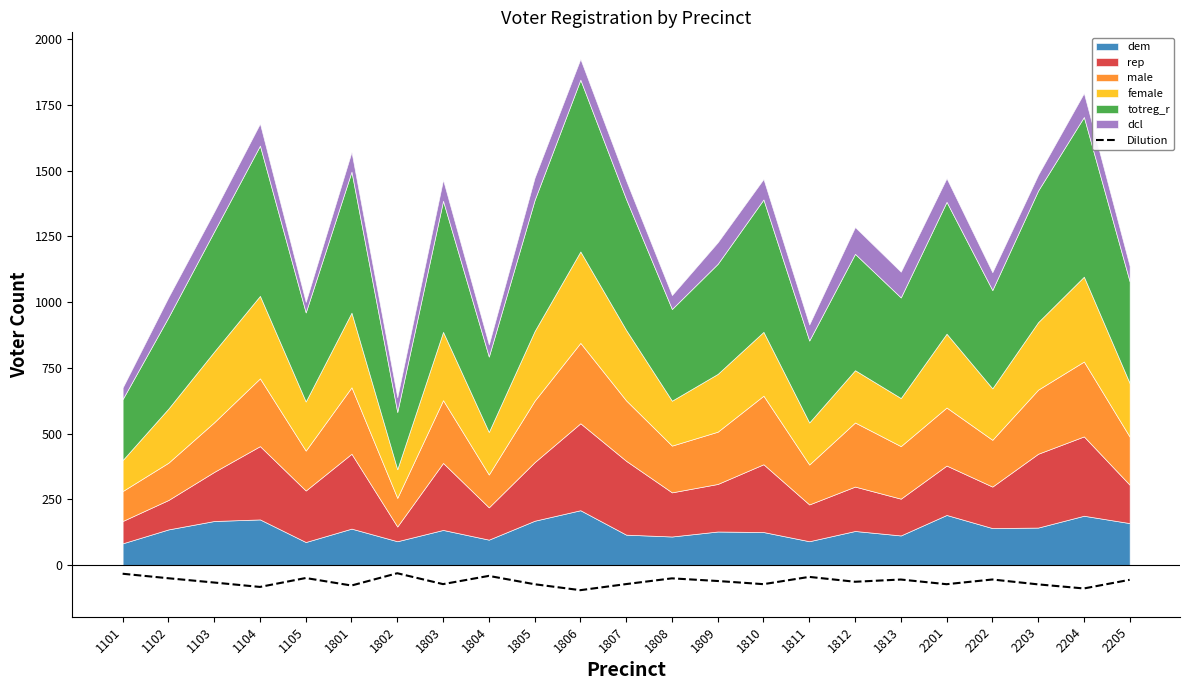

The Dilution series shows -42.0 at 1804. True or false?

True